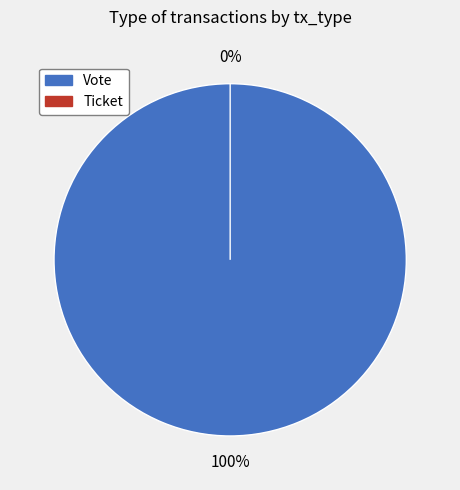

How many segments does this pie chart have?

2